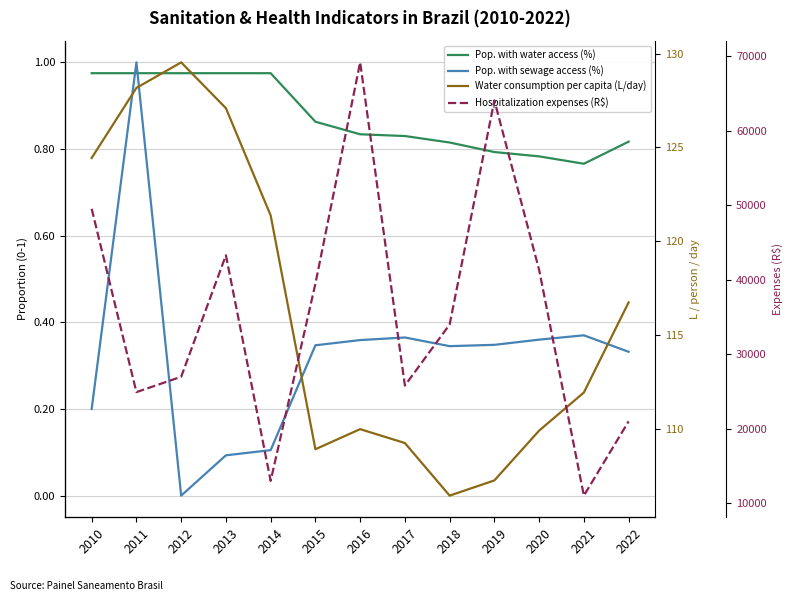

True or false: Water consumption per capita (L/day) and Pop. with water access (%) cross at least once.

False